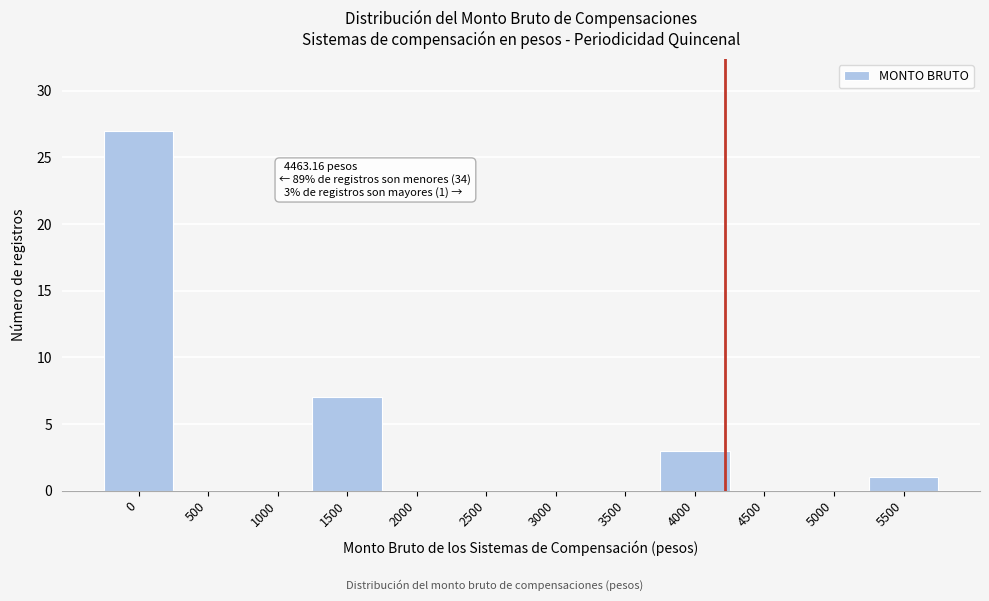

Reading left to right, what are all the values shown in this chart?

0=27	500=0	1000=0	1500=7	2000=0	2500=0	3000=0	3500=0	4000=3	4500=0	5000=0	5500=1